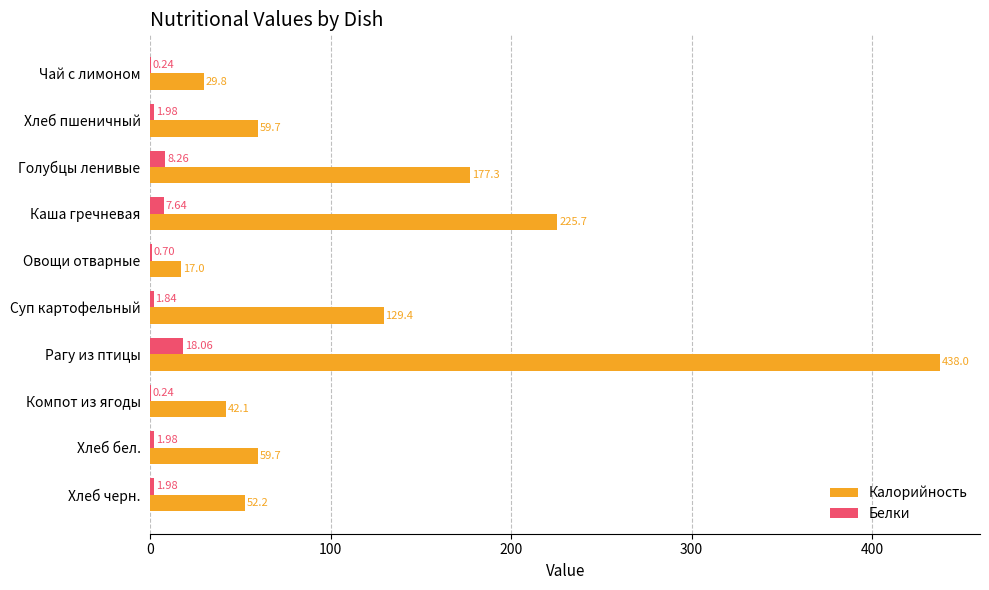

Which series has the largest range (max minus min)?

Калорийность